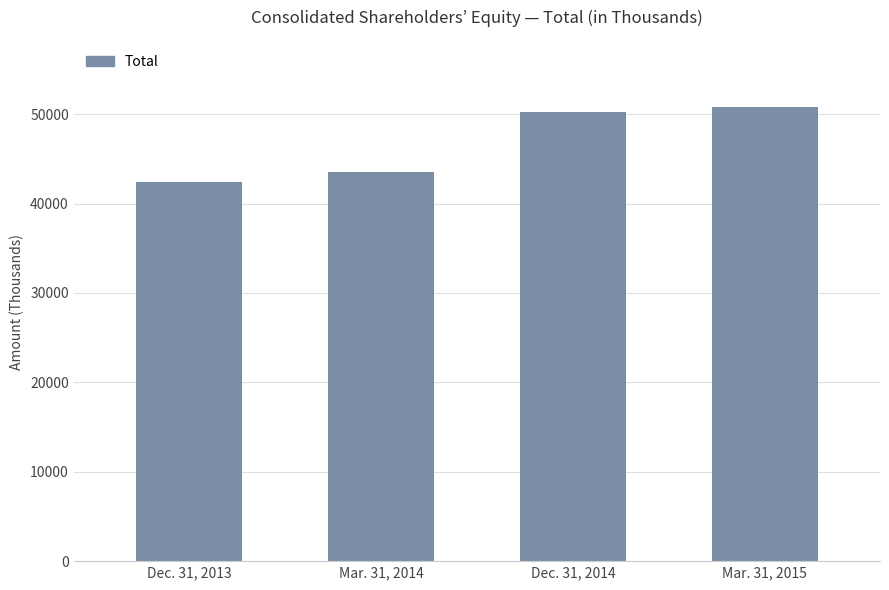

Between Dec. 31, 2014 and Dec. 31, 2013, which is larger?

Dec. 31, 2014